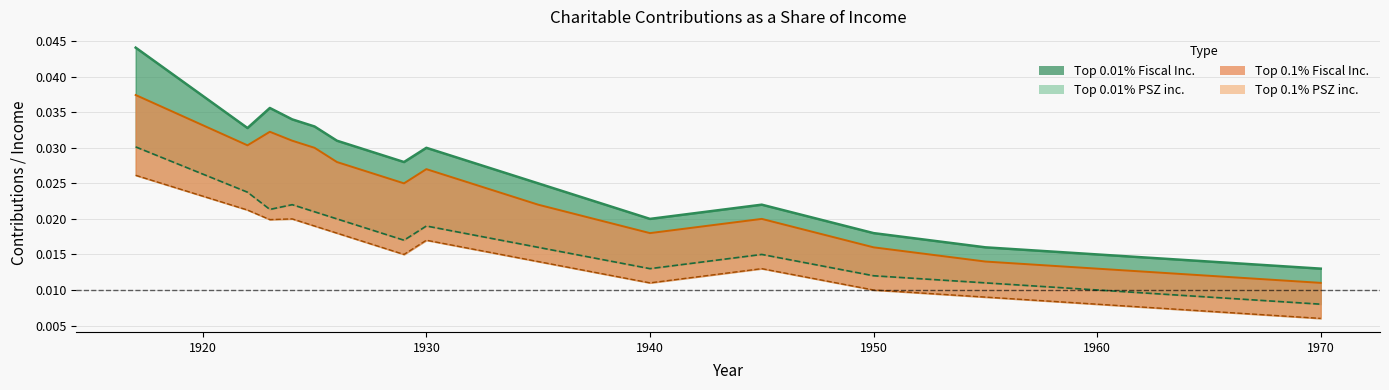

True or false: Top 0.1% Fiscal Inc. has more than 2 points higher than both neighbors.

True